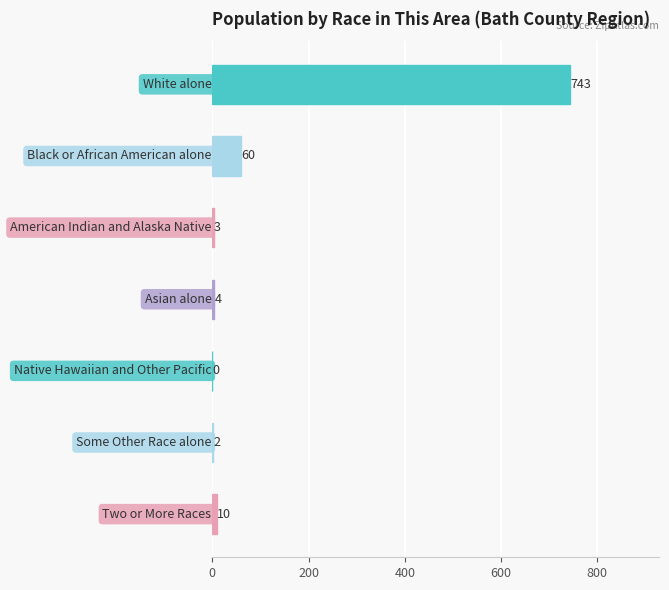

What is the sum of all values?

822